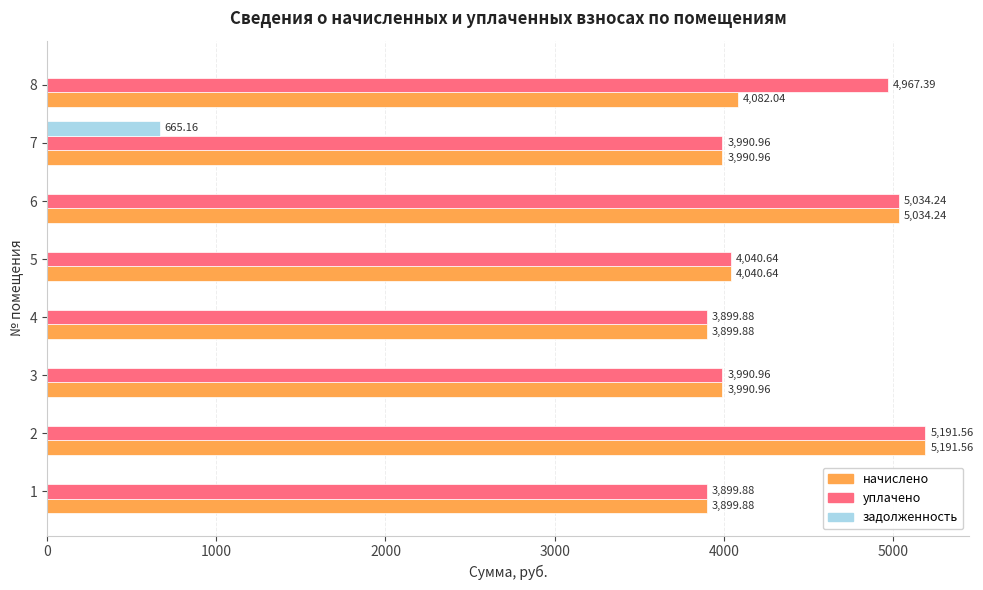

Is the value of задолженность at 5 greater than the value of уплачено at 1?

No